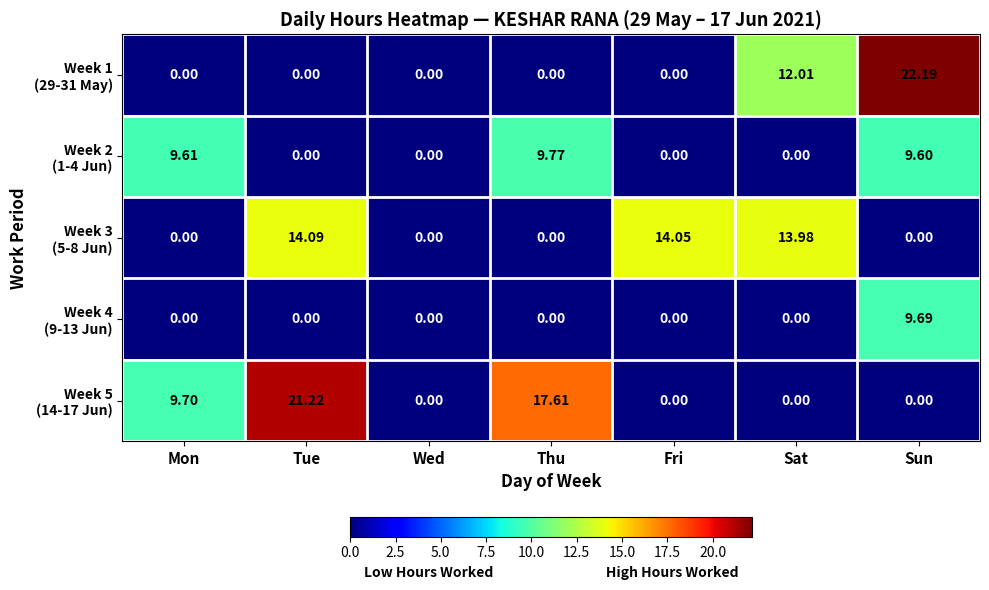

Which label corresponds to the largest value in the chart?

Sun